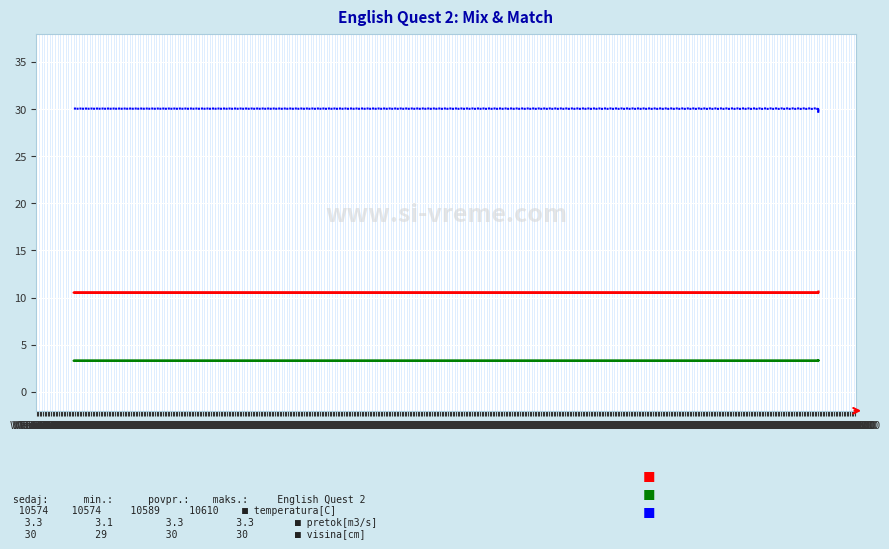

True or false: pretok[m3/s] and temperatura[C] intersect in this chart.

False